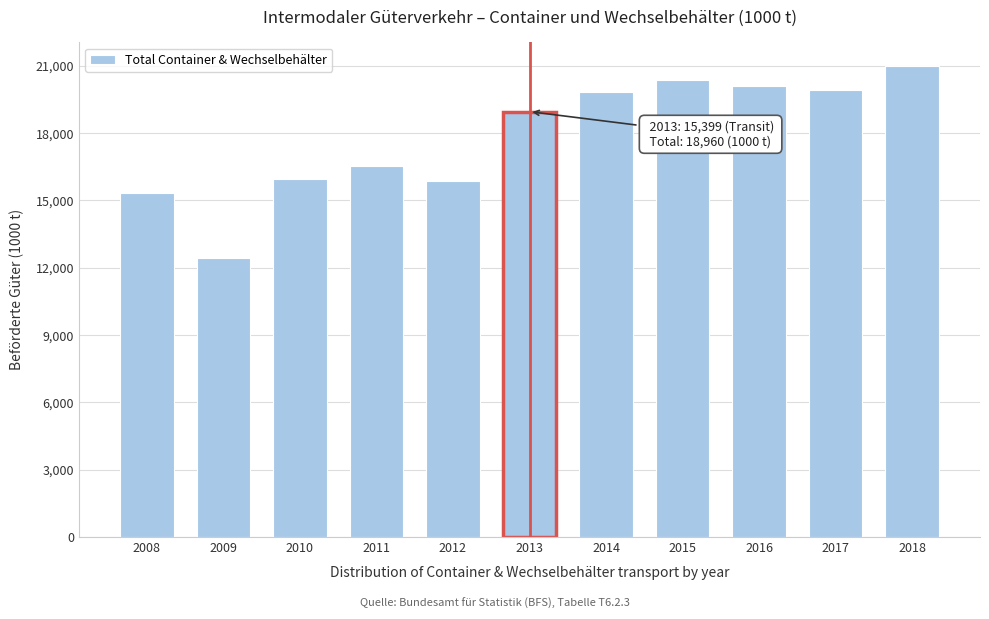

The value at 2008 is 15338. True or false?

True